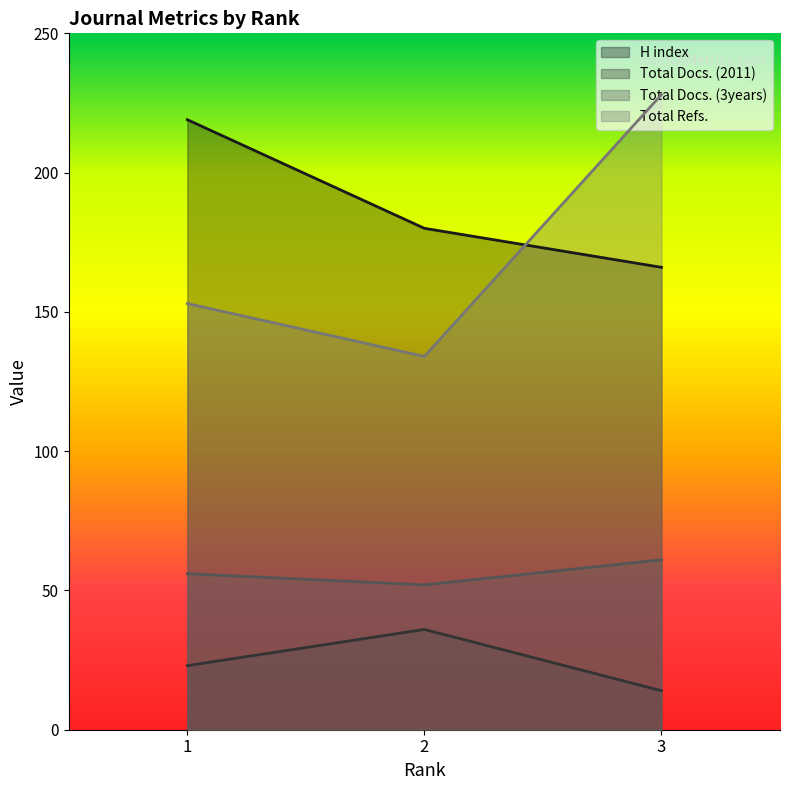

At 1, list the series in order from smallest to largest.

Total Docs. (2011), Total Docs. (3years), Total Refs., H index